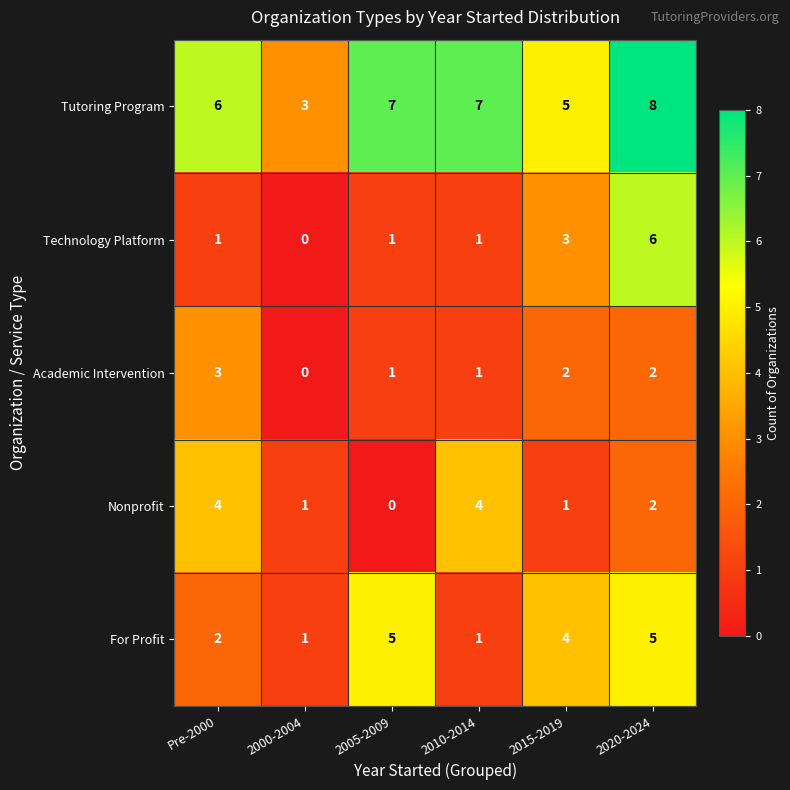

How many series are shown in this chart?

5